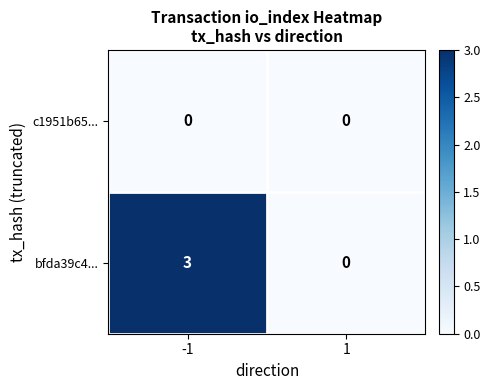

What is the total value across all series at -1?

3